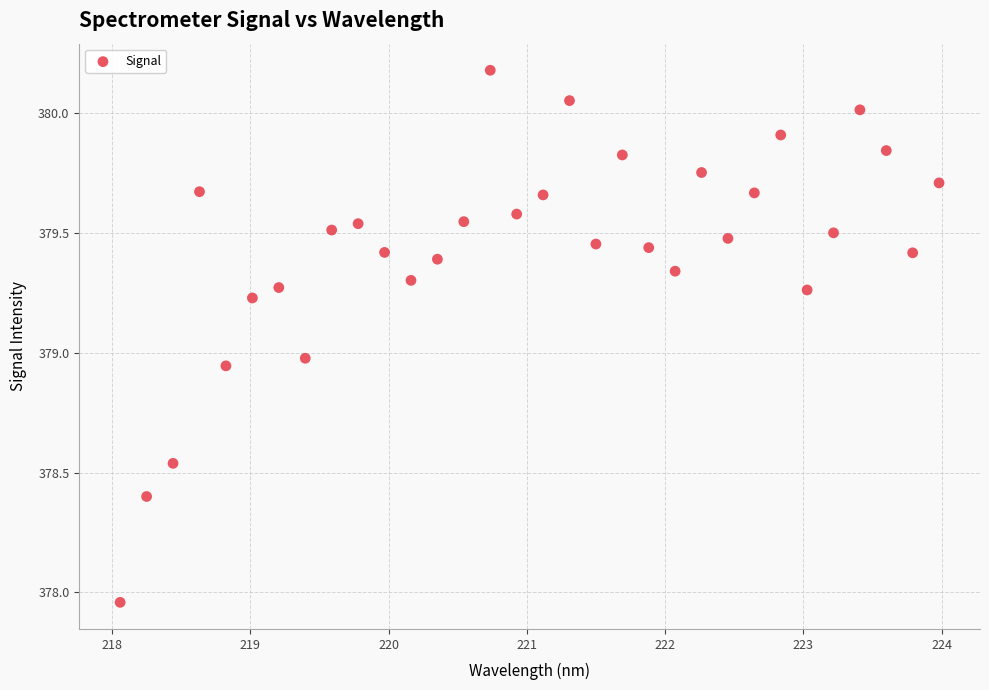

What is the range of Y values (max minus min)?

2.2